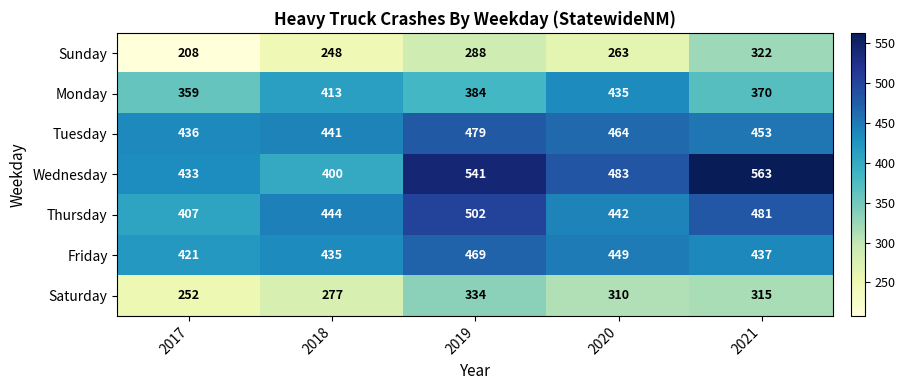

List the labels in order of Monday value, largest first.

2020, 2018, 2019, 2021, 2017